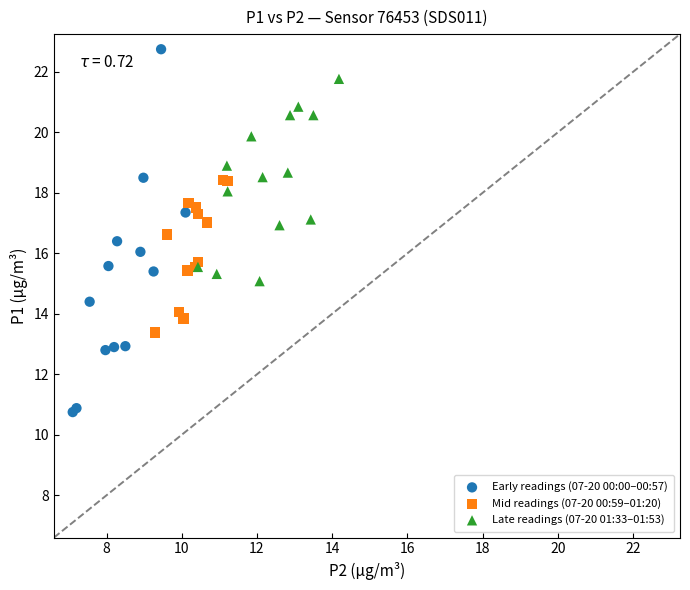

Which series reaches the minimum Y coordinate?

Early readings (07-20 00:00–00:57)